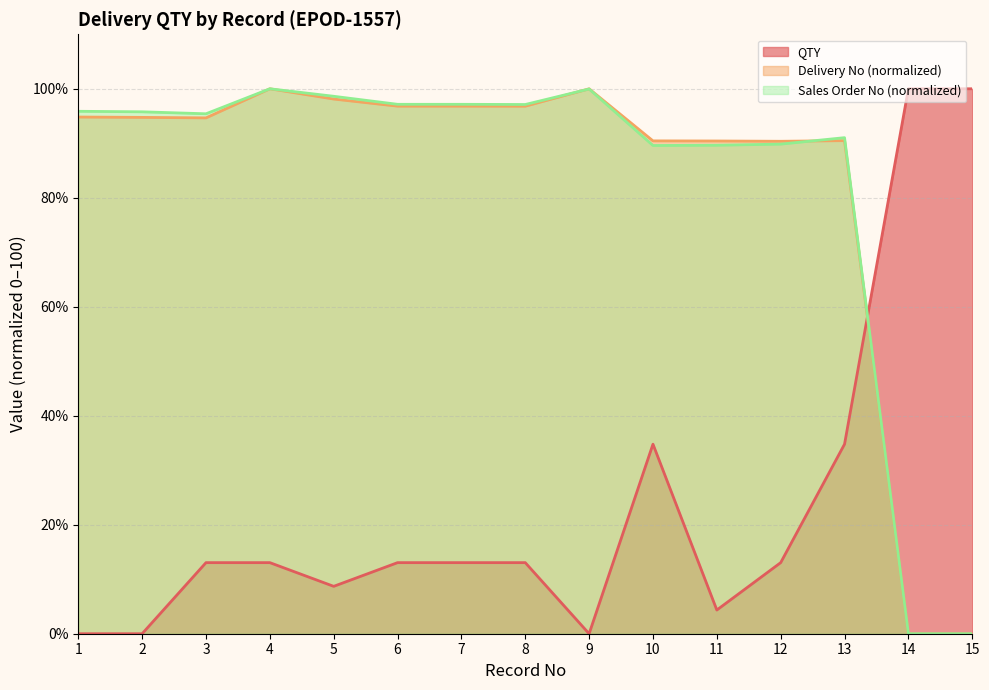

What is the difference between the maximum and minimum values in the QTY series?

100.0